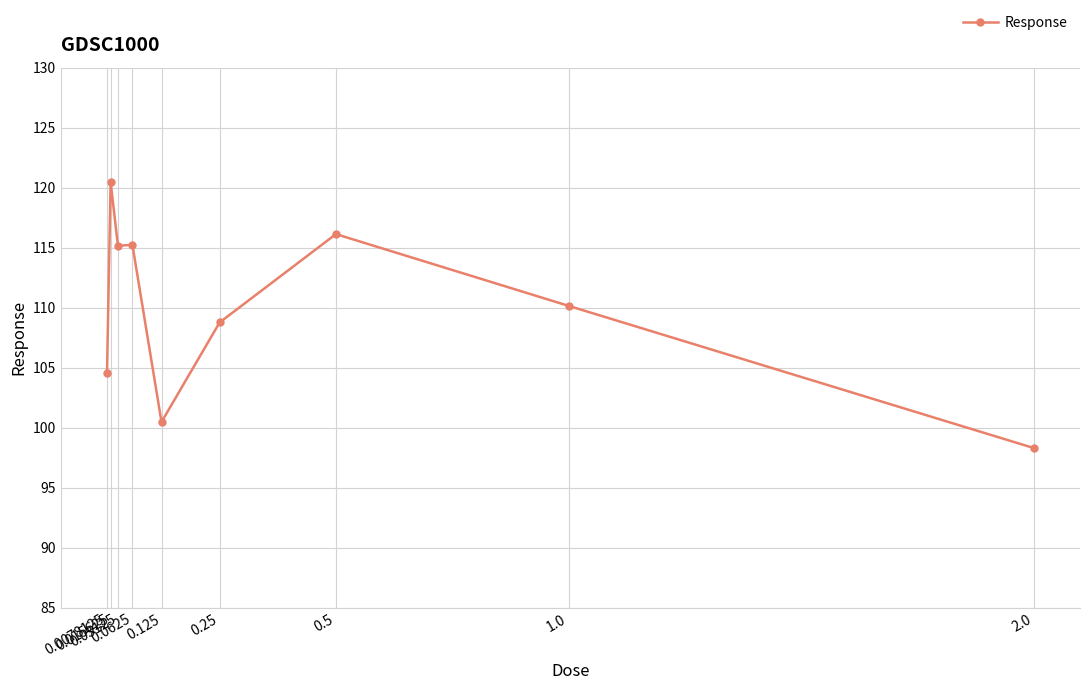

What is the difference between the values at 0.015625 and 1.0?

10.3